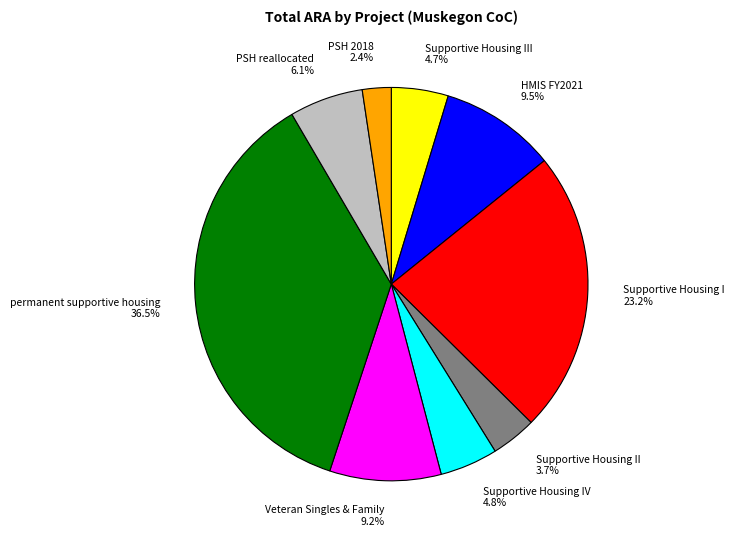

What percentage do Supportive Housing I and Supportive Housing IV together represent?

28.0%